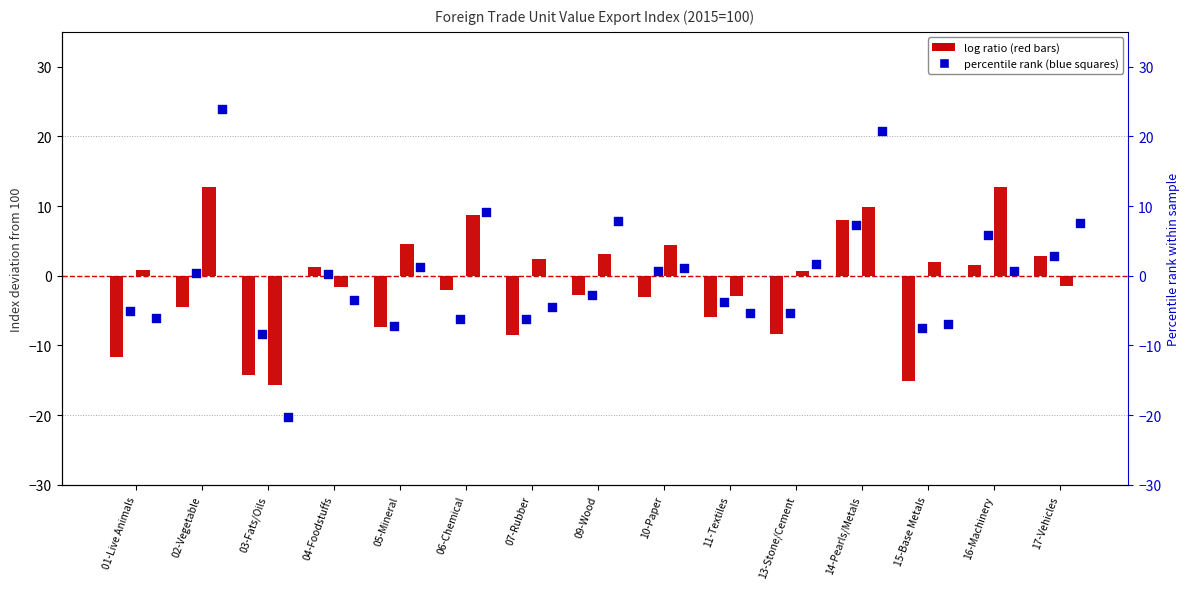

Is the value of 2017 at 11-Textiles greater than the value of 2016 at 04-Foodstuffs?

No